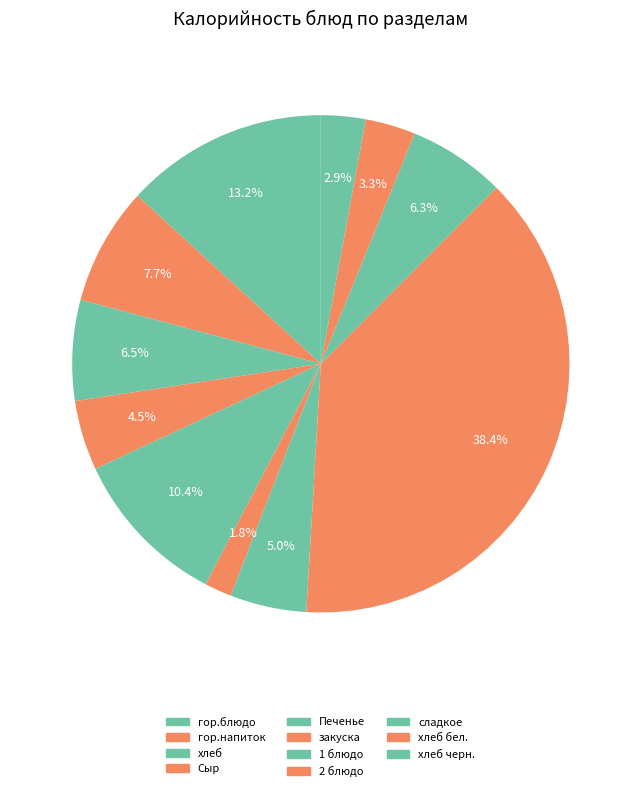

Which category has the smallest portion of the pie?

закуска